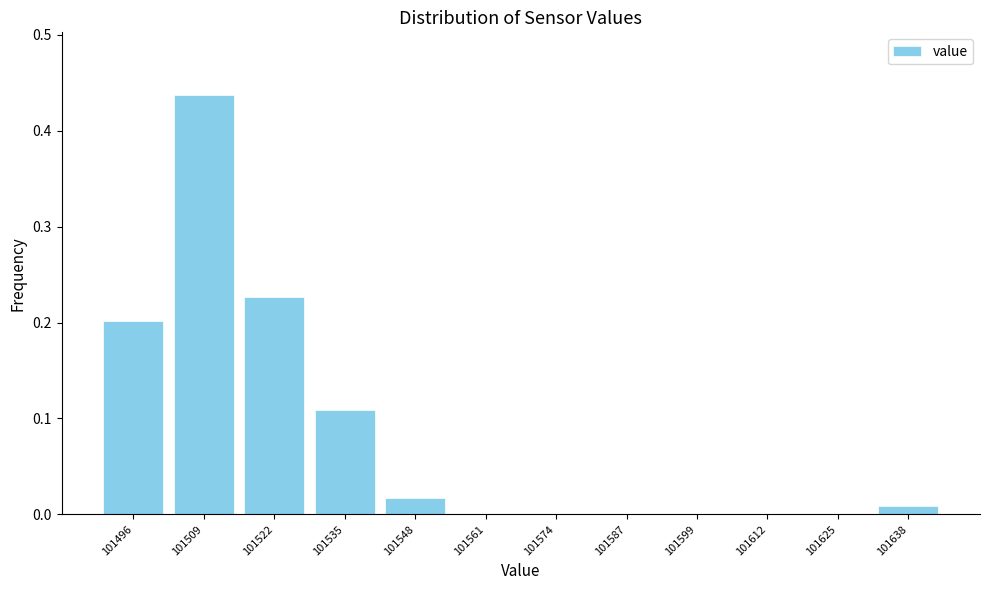

Over which range of the x-axis is the bar tallest?

101502 to 101516